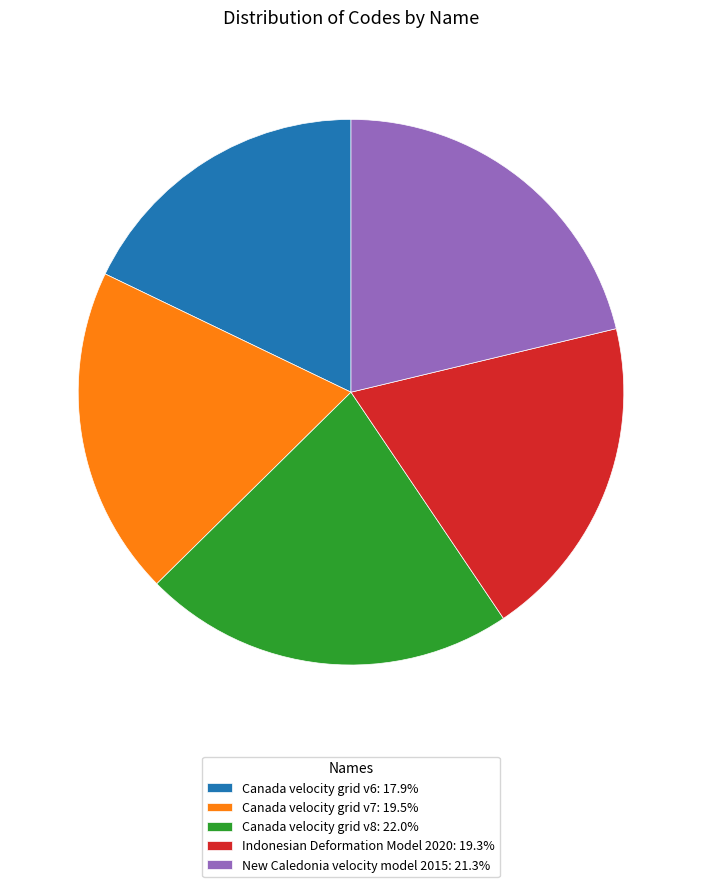

Is there any slice that represents more than half of the pie?

No